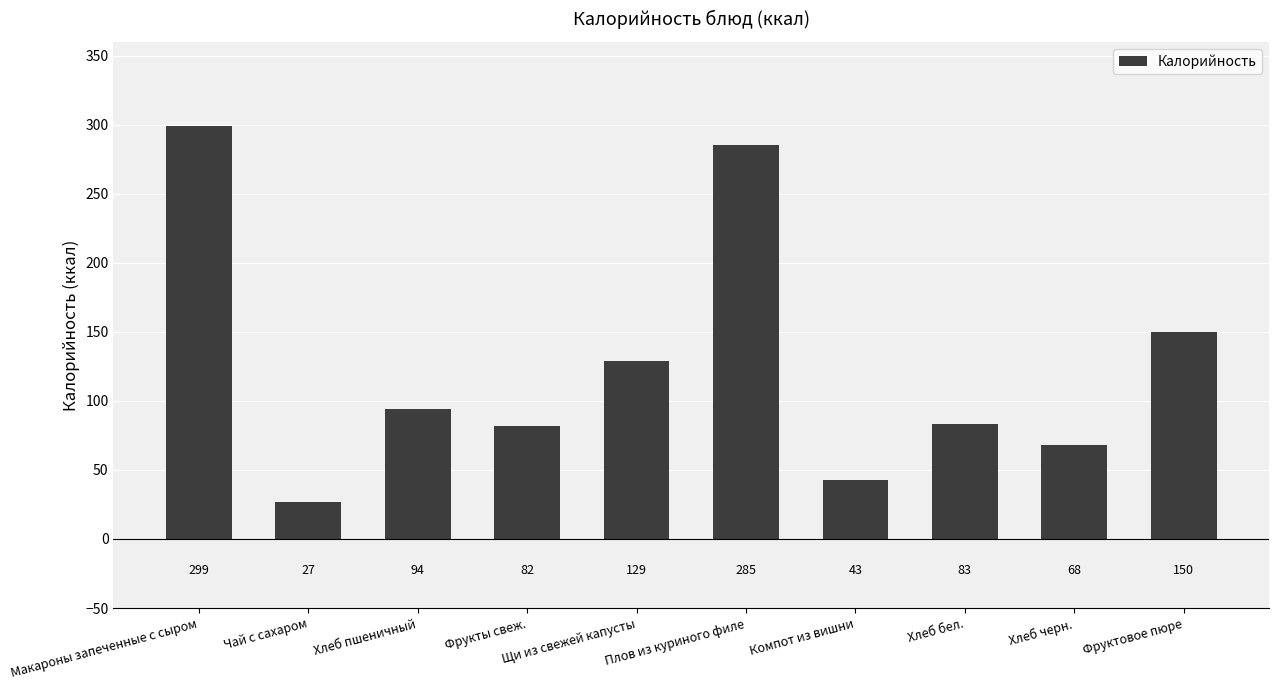

Rank the categories by value from highest to lowest.

Макароны запеченные с сыром, Плов из куриного филе, Фруктовое пюре, Щи из свежей капусты, Хлеб пшеничный, Хлеб бел., Фрукты свеж., Хлеб черн., Компот из вишни, Чай с сахаром